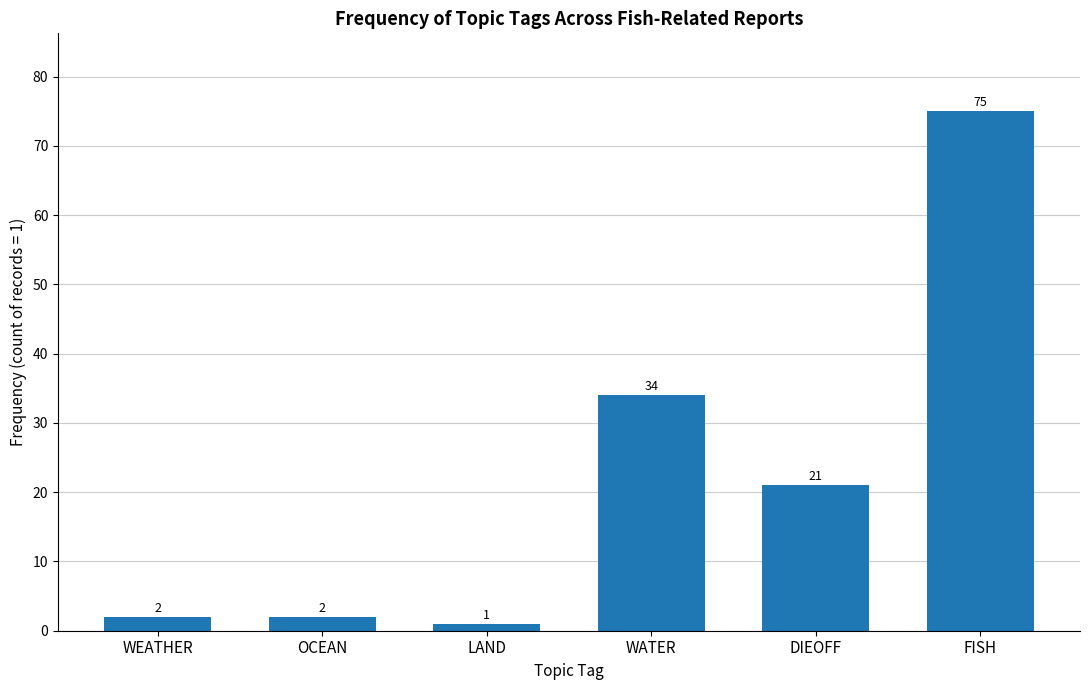

Reading left to right, what are all the values shown in this chart?

2	2	1	34	21	75